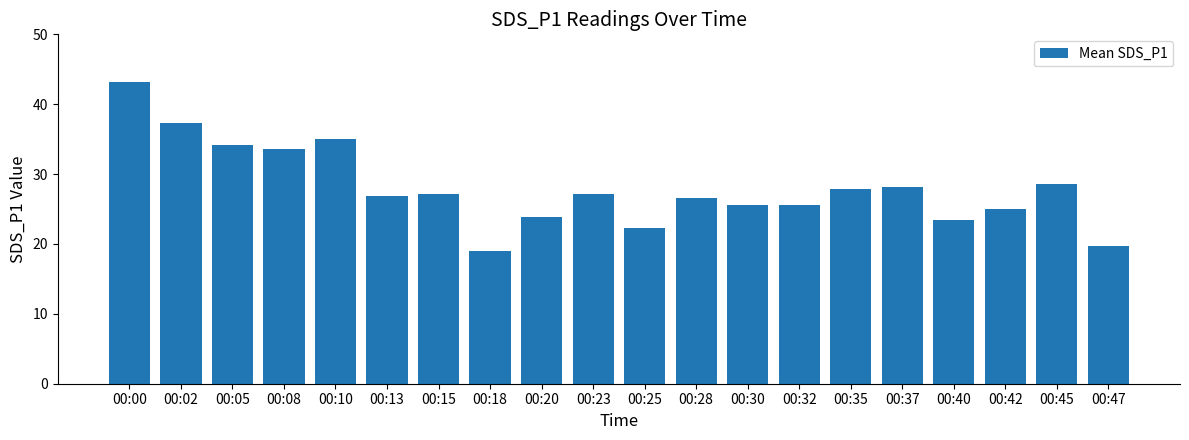

Is it true that the value at 00:37 is 17.0?

False